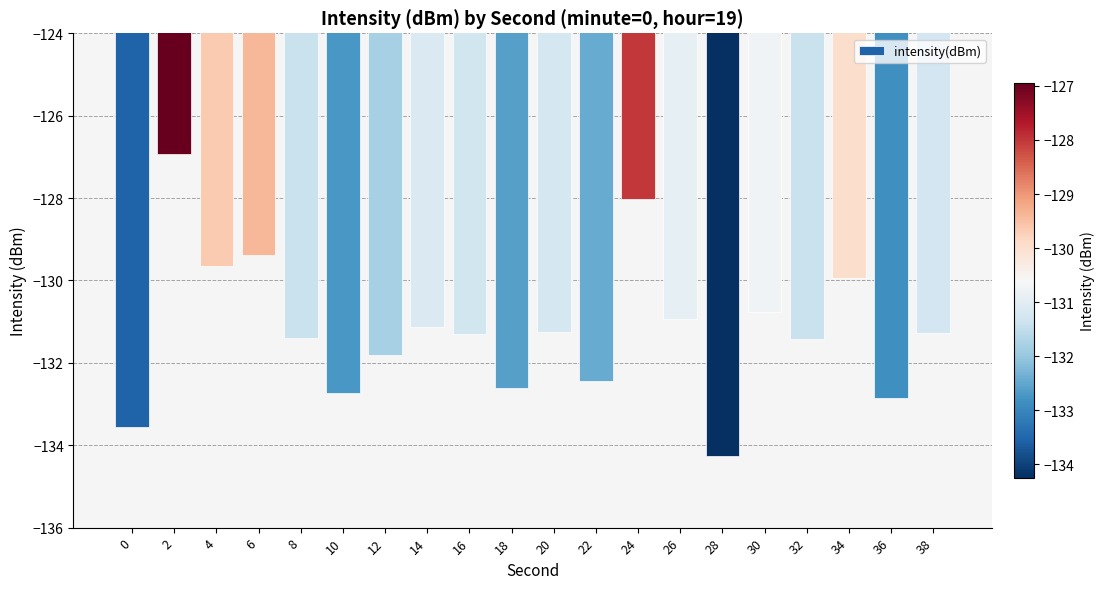

Reading left to right, transcribe all the data shown in this chart.

-133.6	-126.9	-129.6	-129.4	-131.4	-132.7	-131.8	-131.1	-131.3	-132.6	-131.3	-132.4	-128.0	-130.9	-134.3	-130.8	-131.4	-130.0	-132.9	-131.3